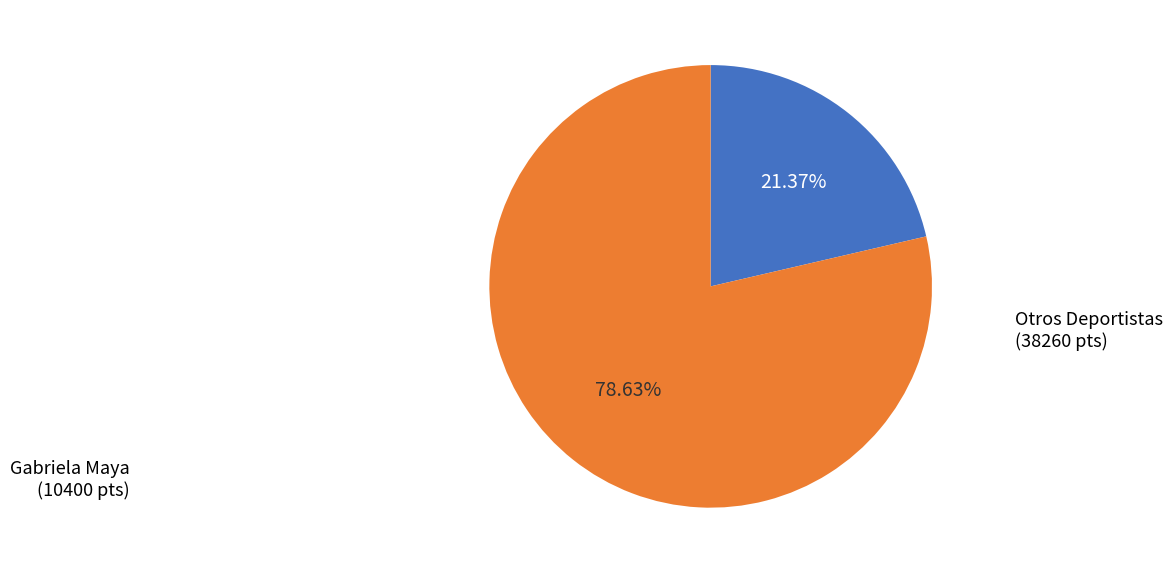

Is there any slice that represents more than half of the pie?

Yes